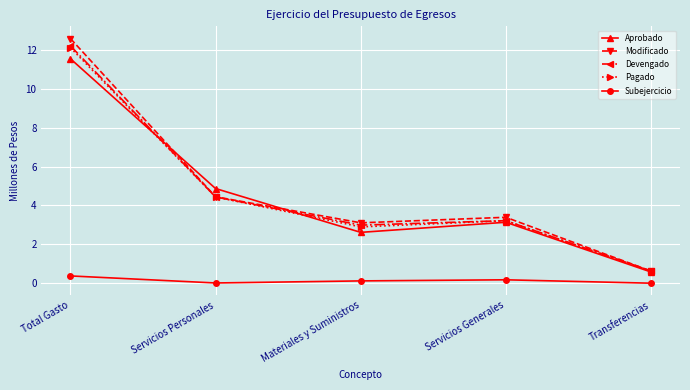

What is the approximate value of Devengado at Servicios Generales?

3.2